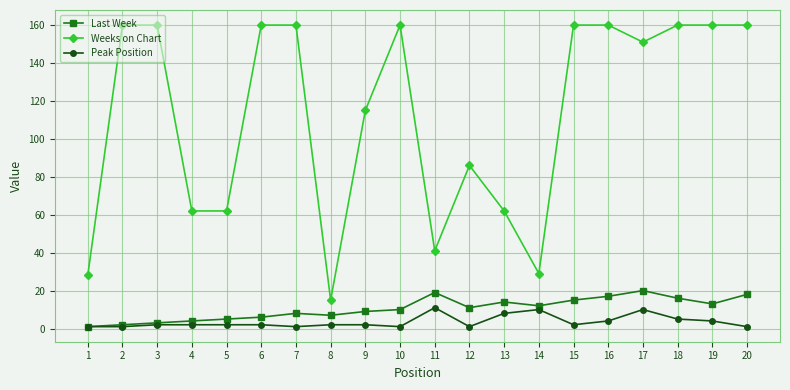

Does the chart display data point markers on the line(s)?

Yes